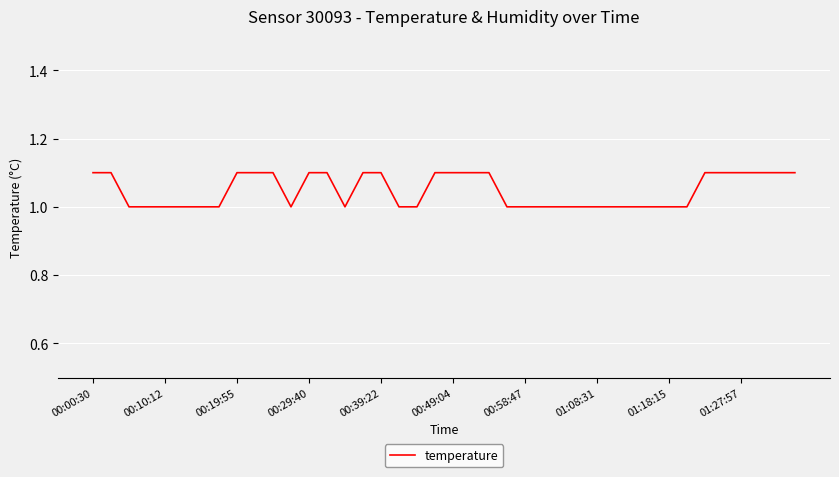

What is the minimum value shown in the chart?

1.0